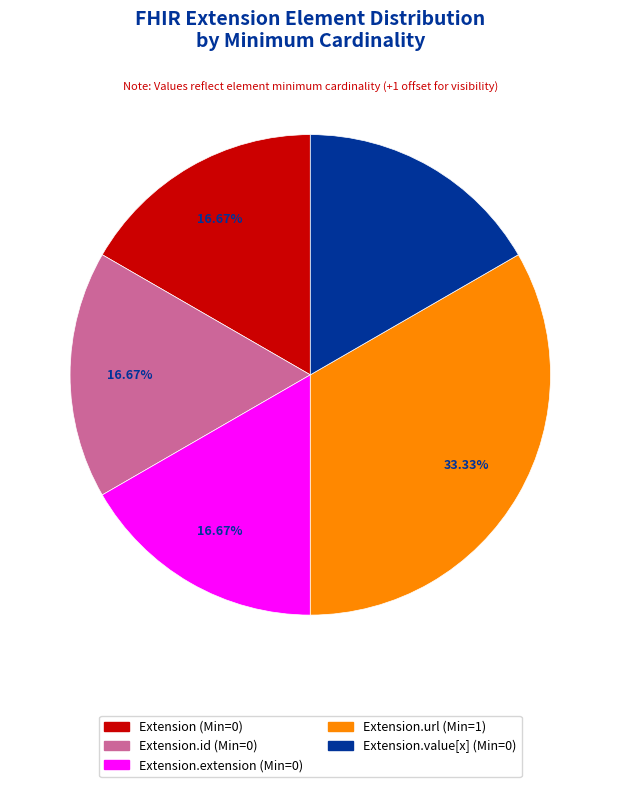

Does any single category account for the majority?

No